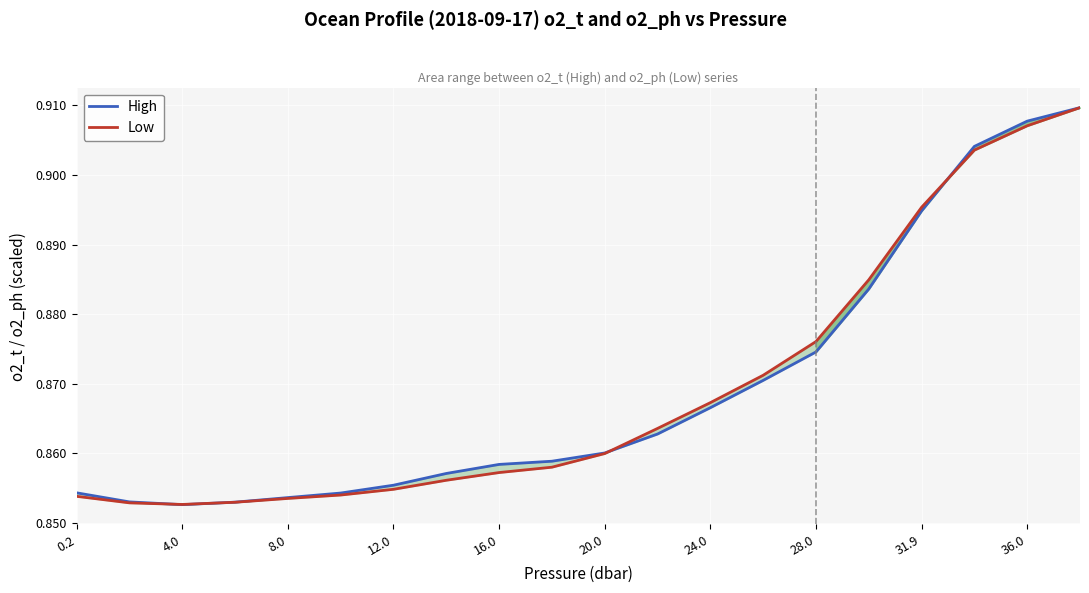

How many lines are shown in the chart?

2